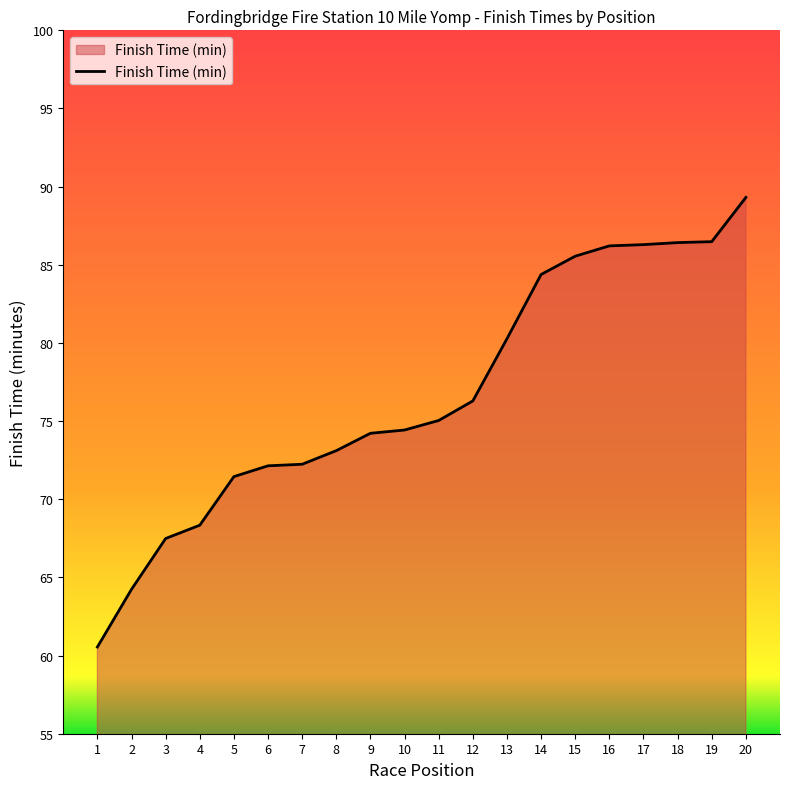

Does the chart have visible grid lines?

No